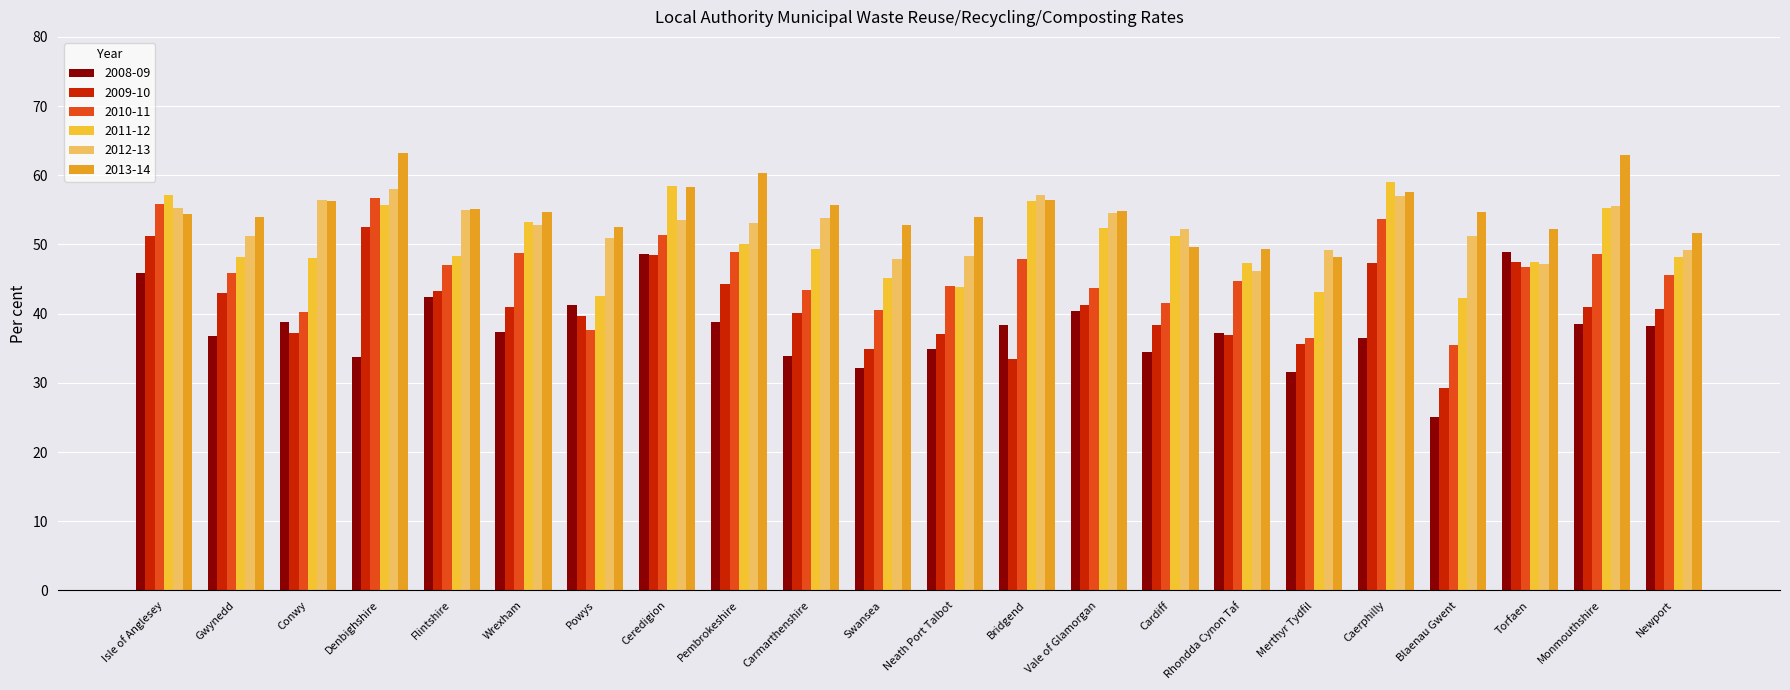

What is the value of the 2013-14 bar at the 1st from the left?

54.4